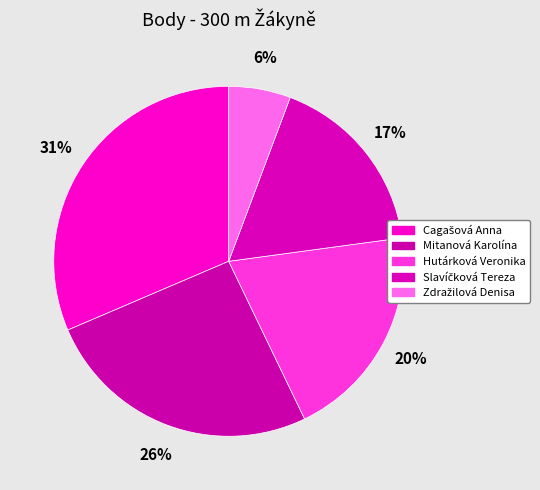

Which slice is the smallest?

Zdražilová Denisa